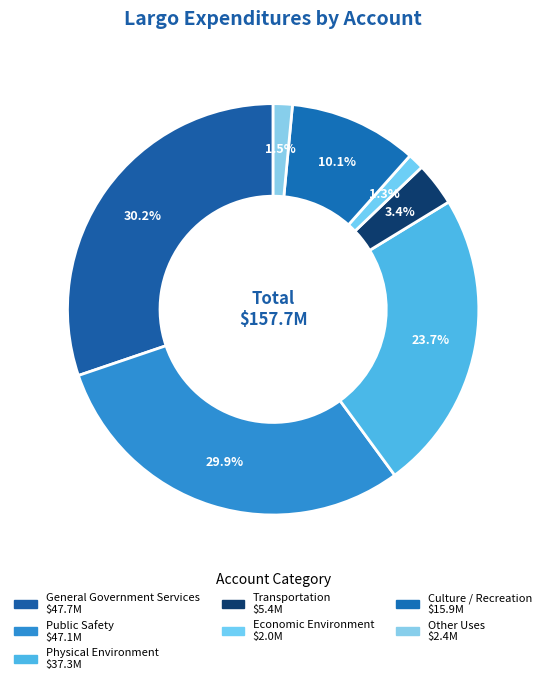

Which category has the biggest portion of the pie?

General Government Services